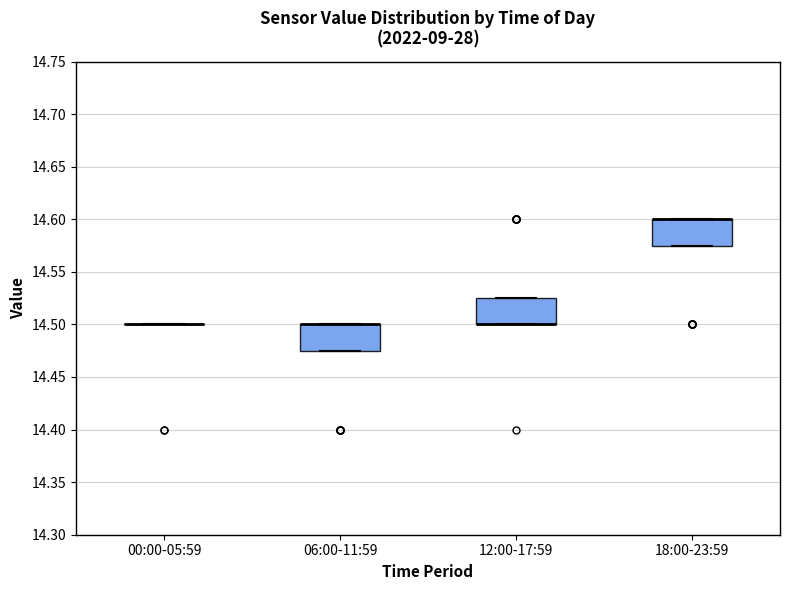

Reading left to right, transcribe this box plot: for each box, give where its median line is, the range the box spans, and where its two whiskers end, as read against the y-axis. The values are not printed on the chart, so give them approximately, as read against the axis.

00:00-05:59: box collapsed to a line at 14.500, whiskers 14.500 to 14.500
06:00-11:59: median 14.500 (drawn on the box's upper edge), box 14.475 to 14.500, whiskers 14.475 to 14.500
12:00-17:59: median 14.500 (drawn on the box's lower edge), box 14.500 to 14.525, whiskers 14.500 to 14.525
18:00-23:59: median 14.600 (drawn on the box's upper edge), box 14.575 to 14.600, whiskers 14.575 to 14.600